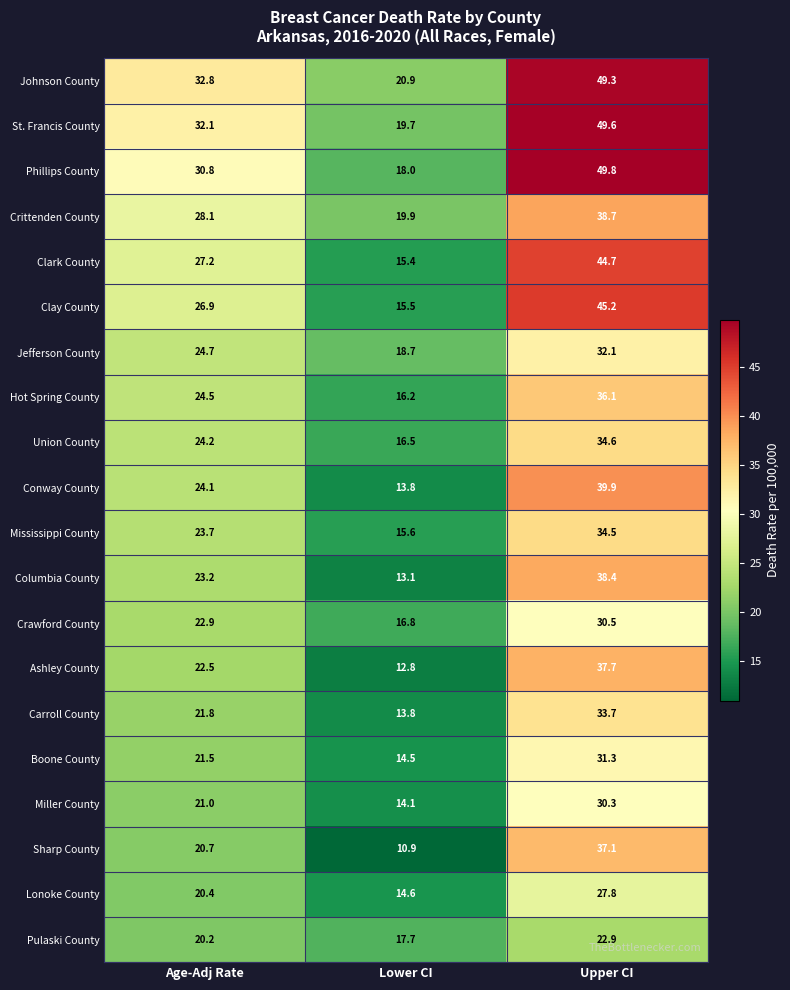

What is the maximum value for Clark County?

44.7